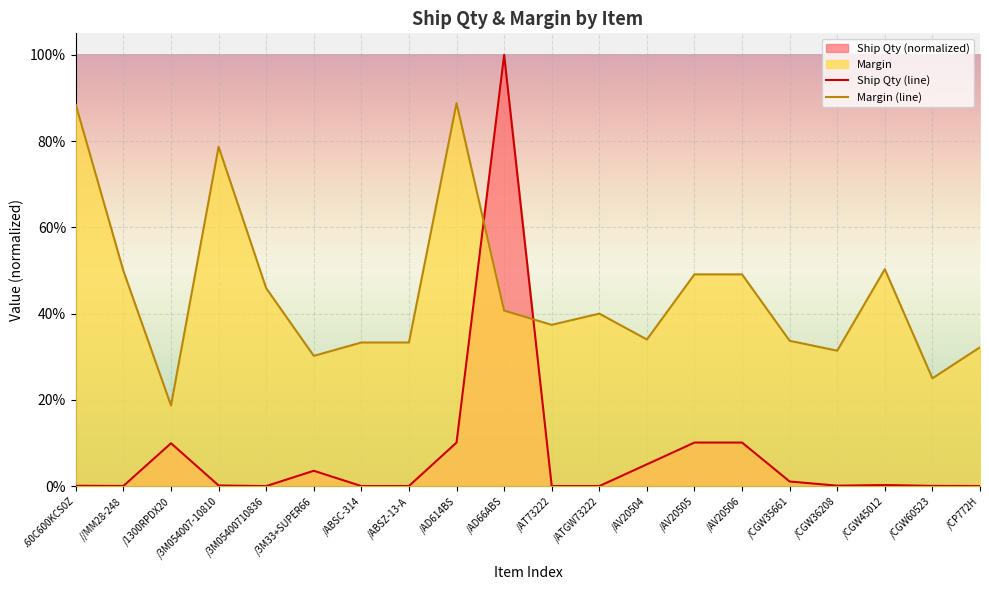

At which category is the sum across all series the highest?

/AD66ABS